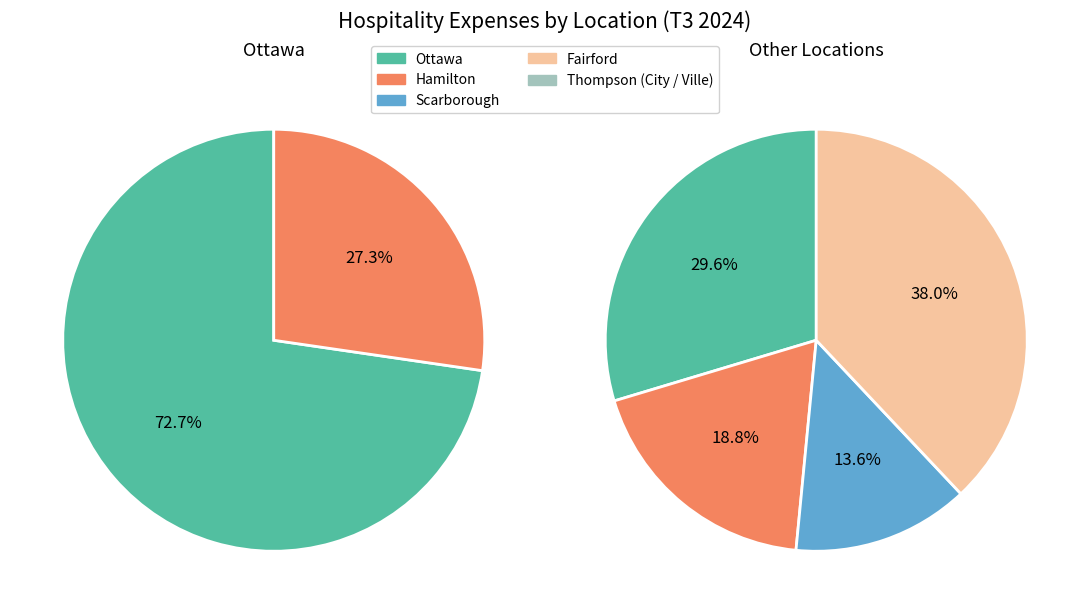

Is Scarborough the majority of the pie?

No